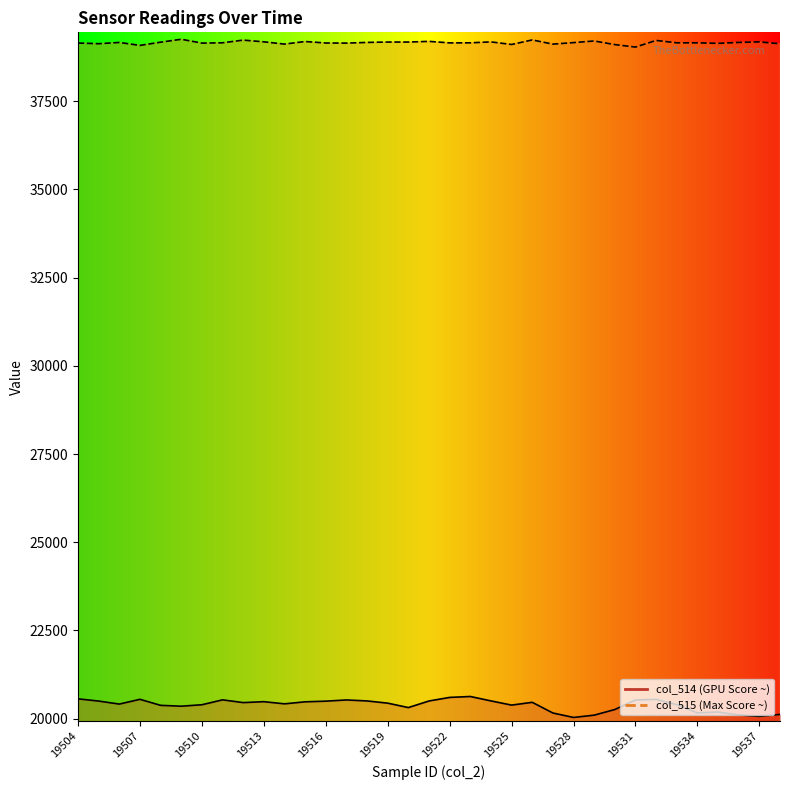

What is the spread (max minus min) of values at 19535?

18954